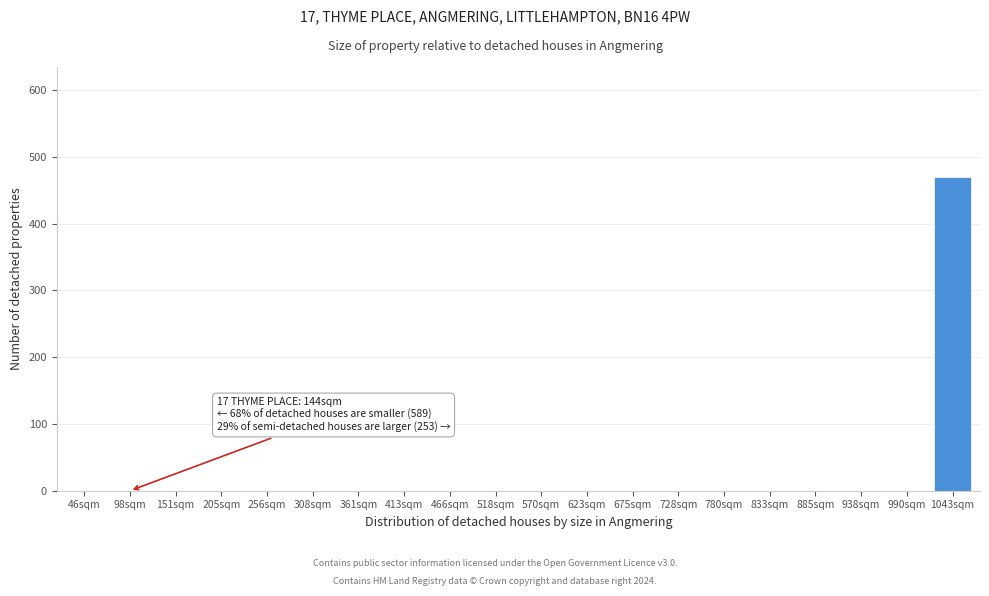

Reading left to right, extract all data points from this chart.

46sqm=0	98sqm=0	151sqm=0	205sqm=0	256sqm=0	308sqm=0	361sqm=0	413sqm=0	466sqm=0	518sqm=0	570sqm=0	623sqm=0	675sqm=0	728sqm=0	780sqm=0	833sqm=0	885sqm=0	938sqm=0	990sqm=0	1043sqm=470